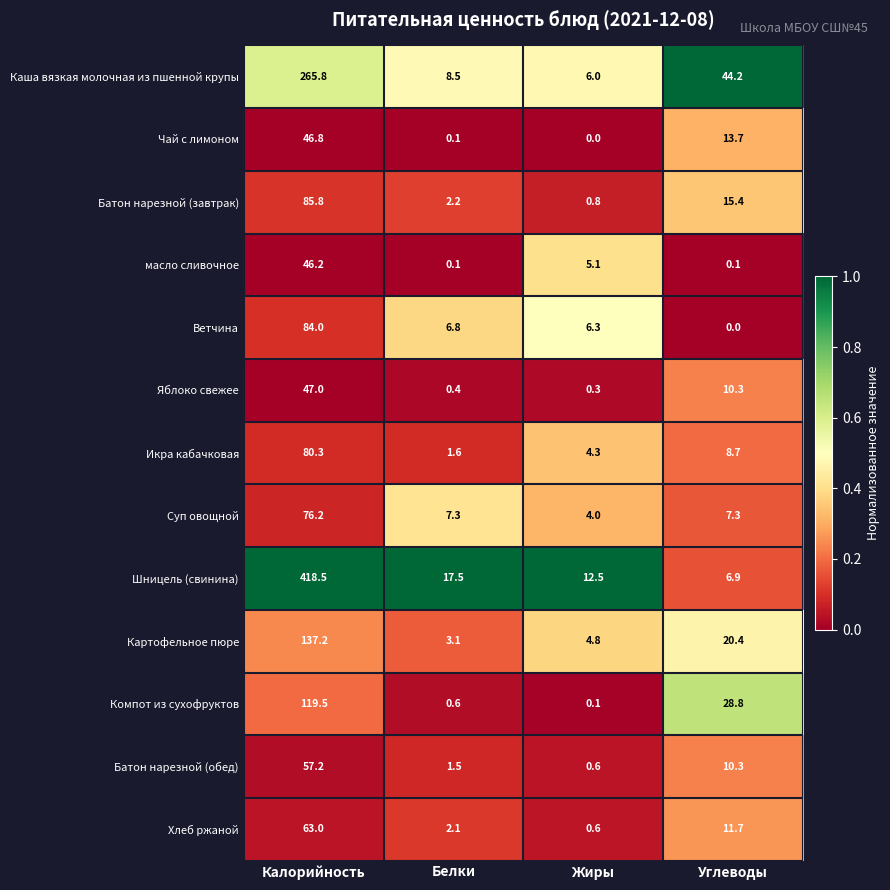

At which label does Шницель (свинина) reach its minimum?

Углеводы